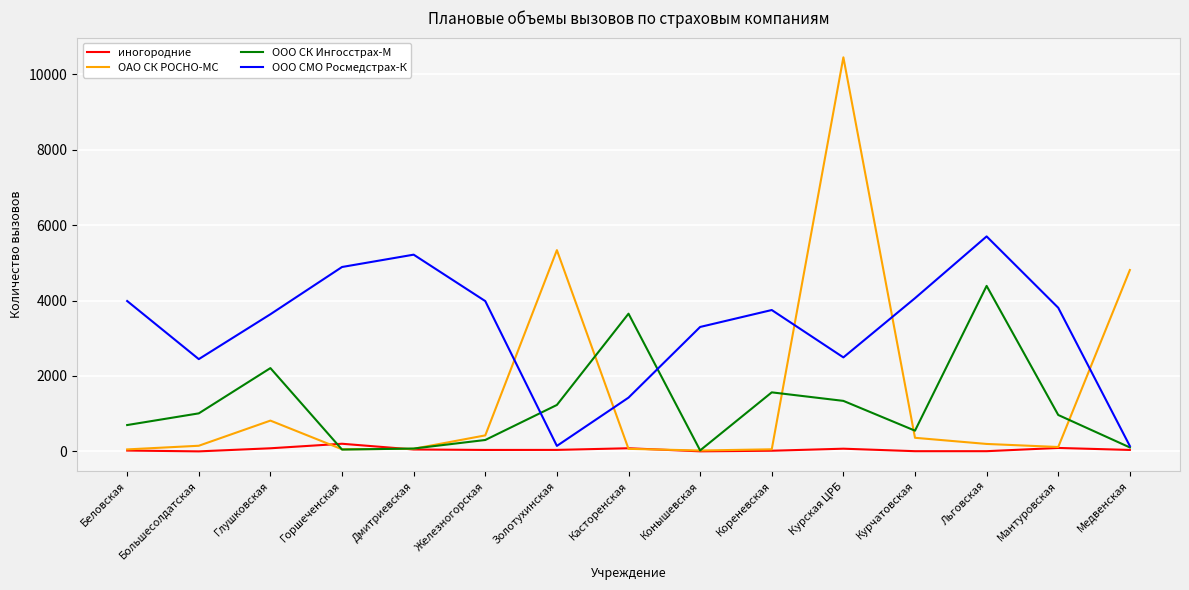

Is it true that ООО СМО Росмедстрах-К equals 3636 at Глушковская?

True